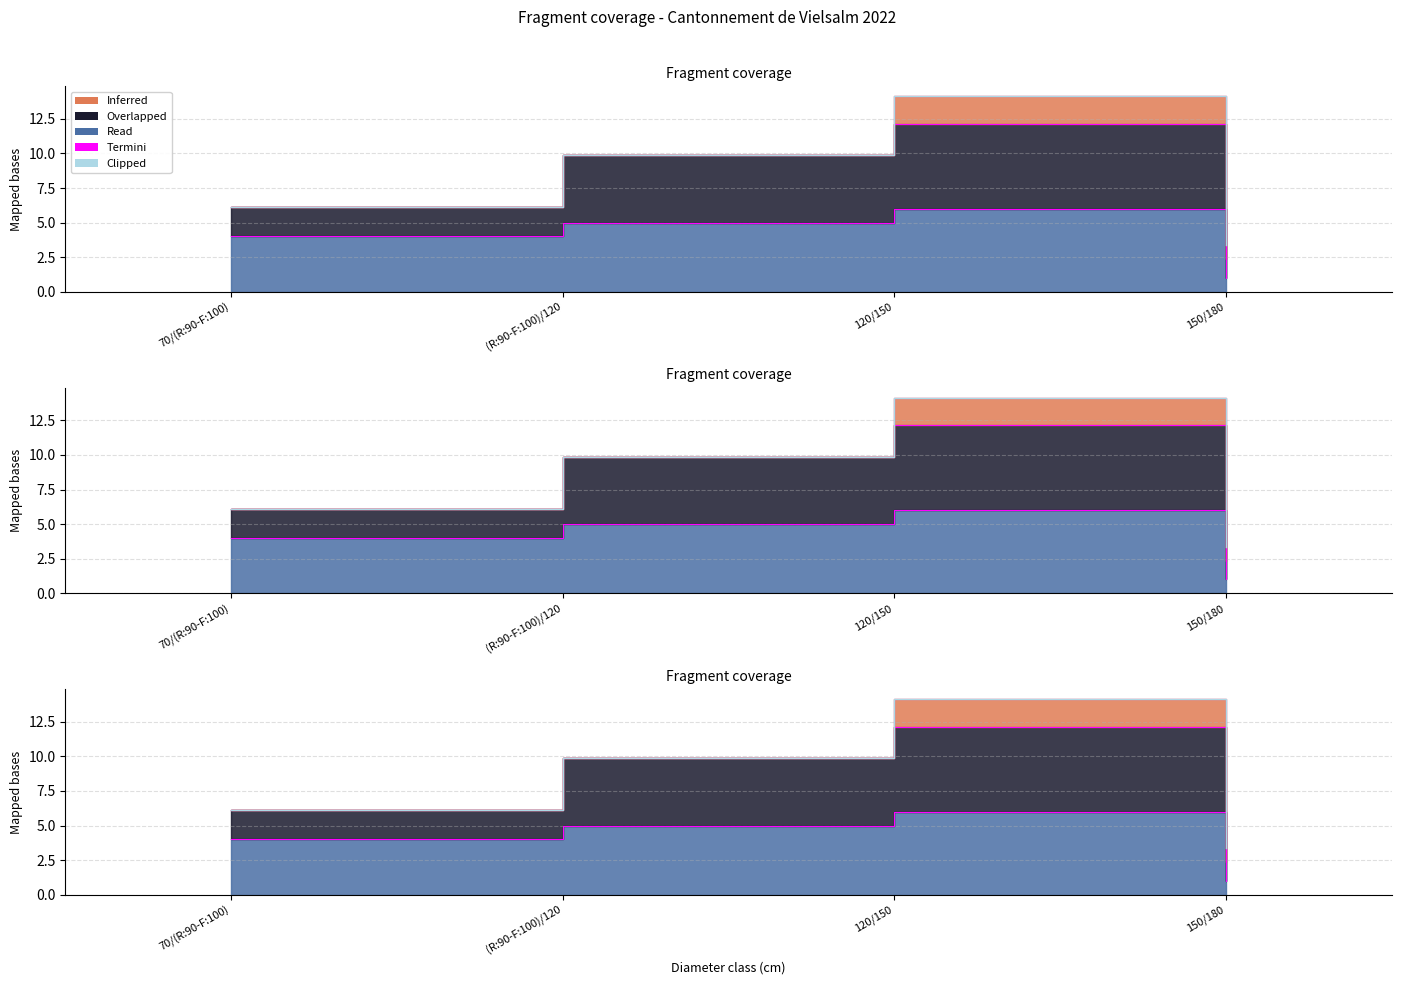

List the labels in order of value, smallest first.

150/180, 70/(R:90-F:100), (R:90-F:100)/120, 120/150